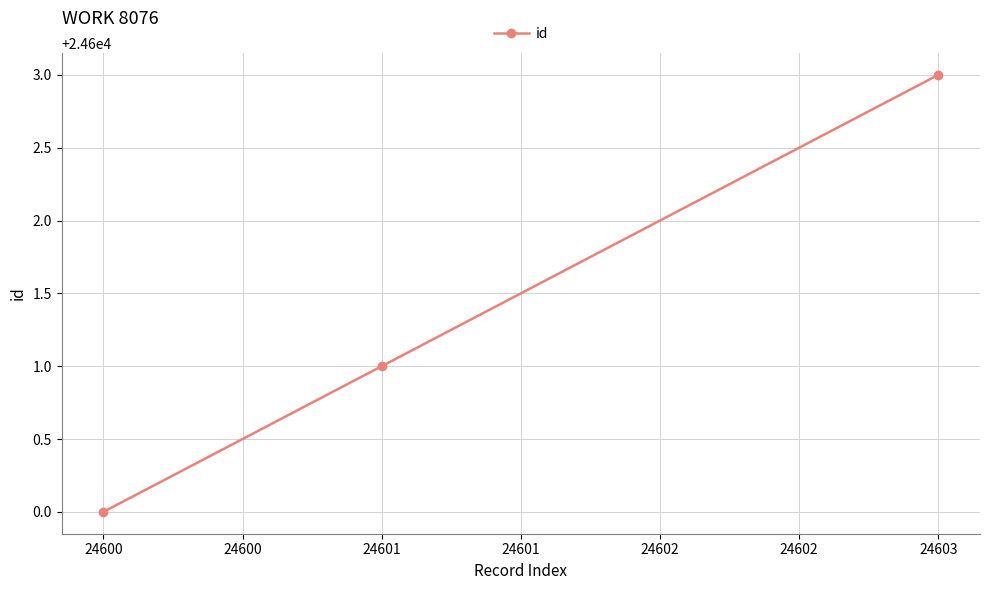

What is the value of the 1st point from the left?

24600